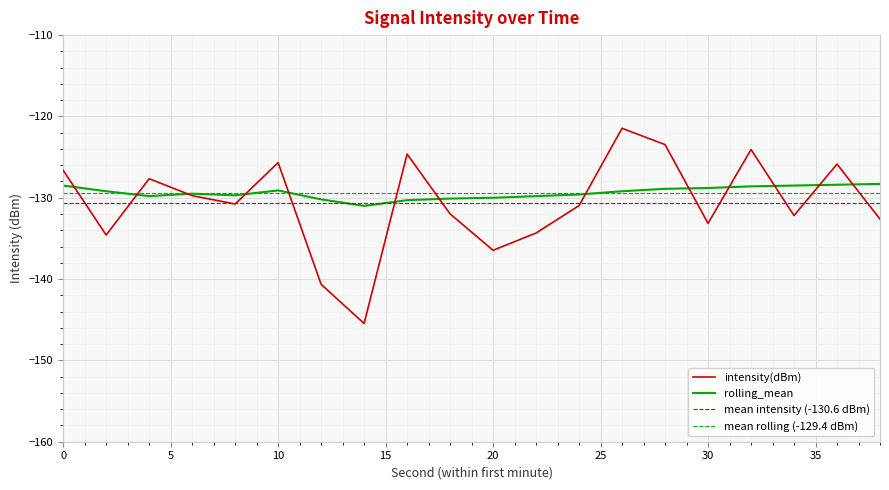

At 28, list the series in order from smallest to largest.

rolling_mean, intensity(dBm)